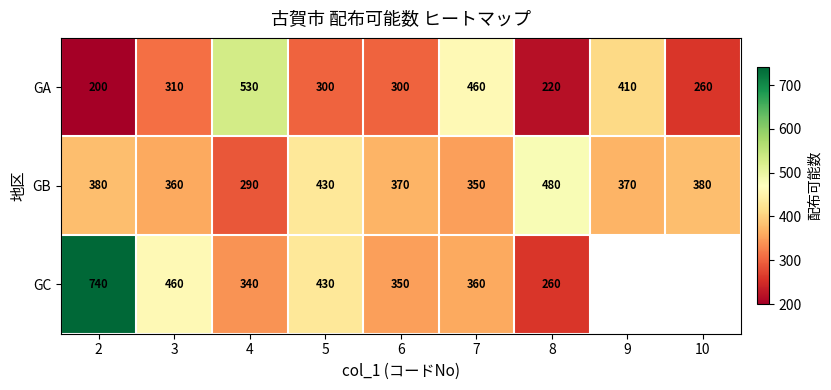

Which series changed the most between 3 and 4?

GA